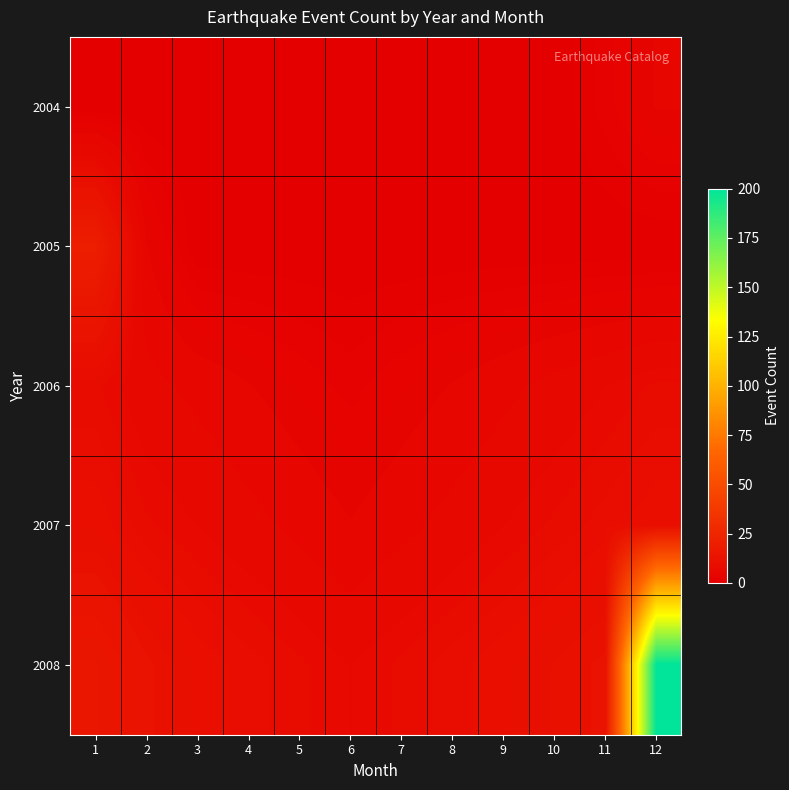

At how many categories does at least one series exceed 4?

12